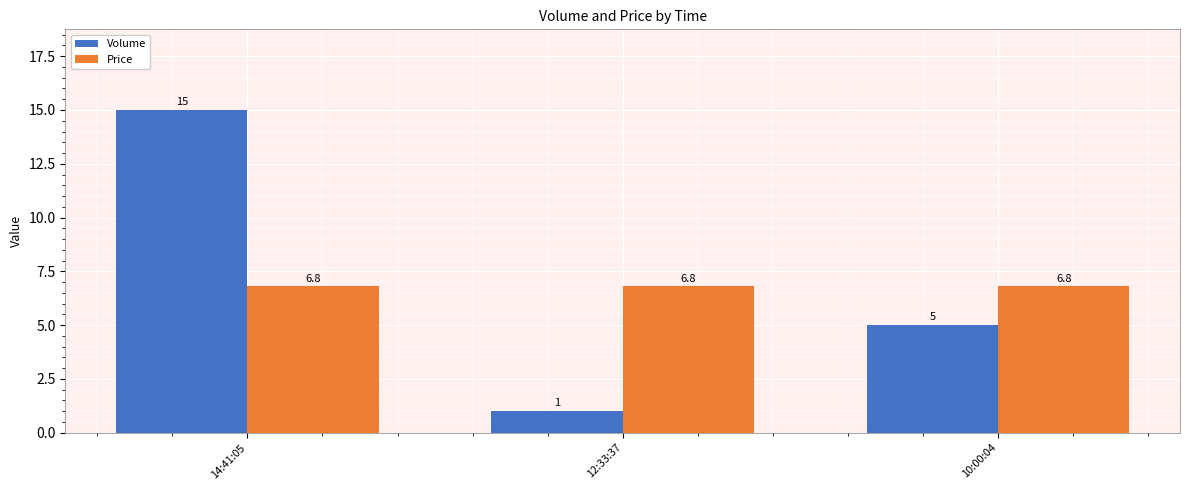

At which label does Volume reach its minimum?

12:33:37